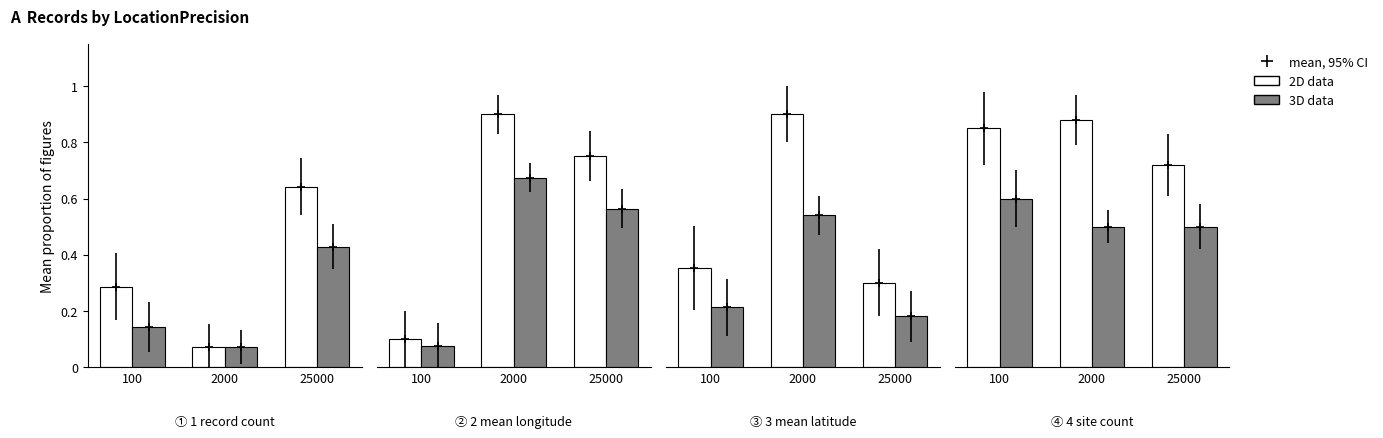

Which series has the largest total across all categories?

2D data